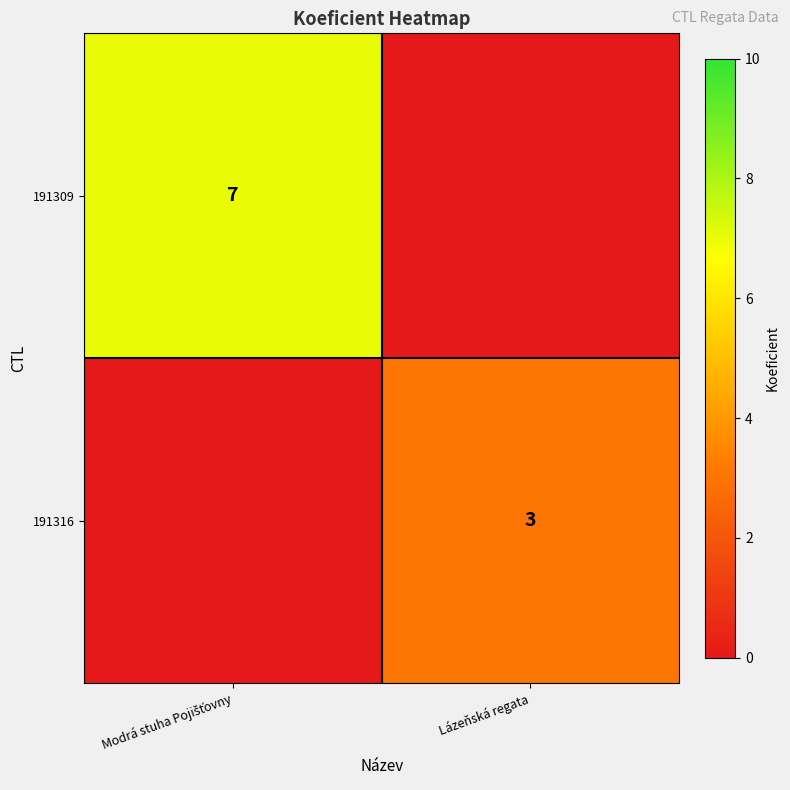

The value of 191316 at Lázeňská regata is 4. True or false?

False